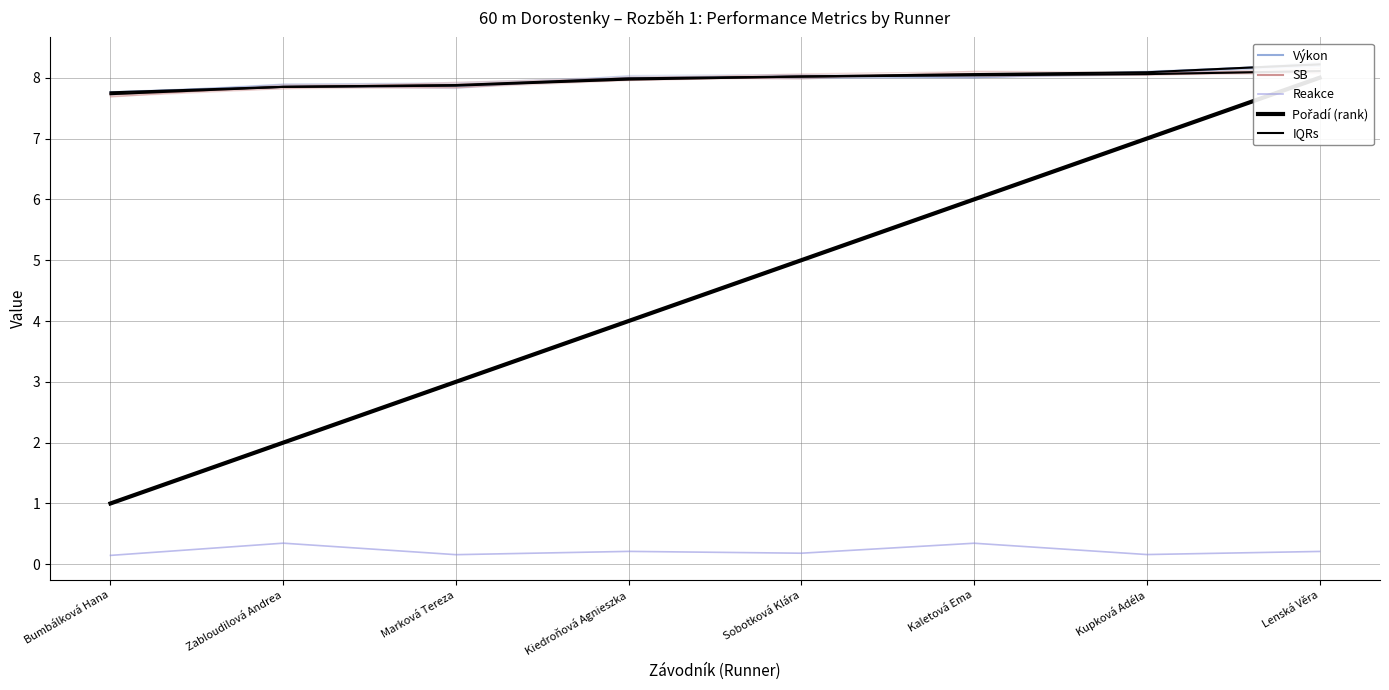

What is the sum of all SB values?

63.7